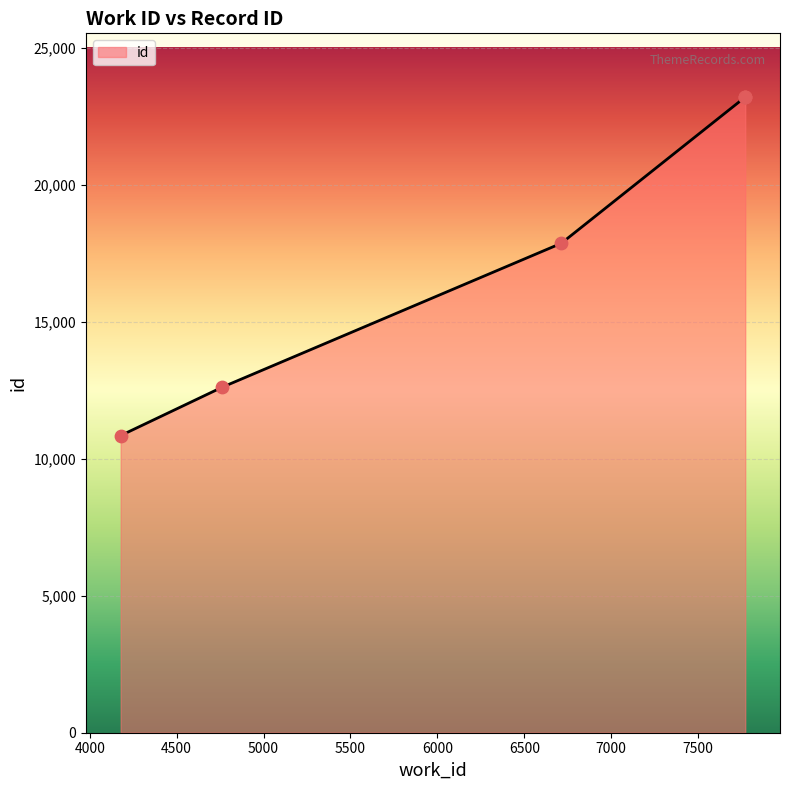

What is the change in value from 6713 to 7771?

+5336